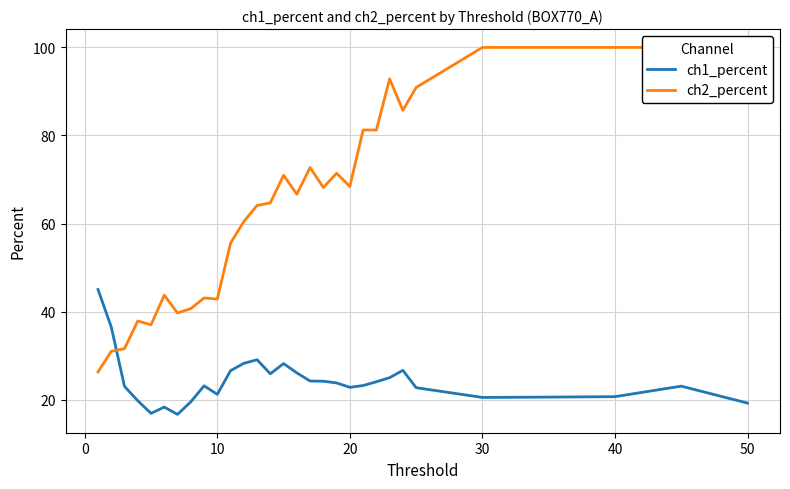

What is the minimum value for ch1_percent?

16.7